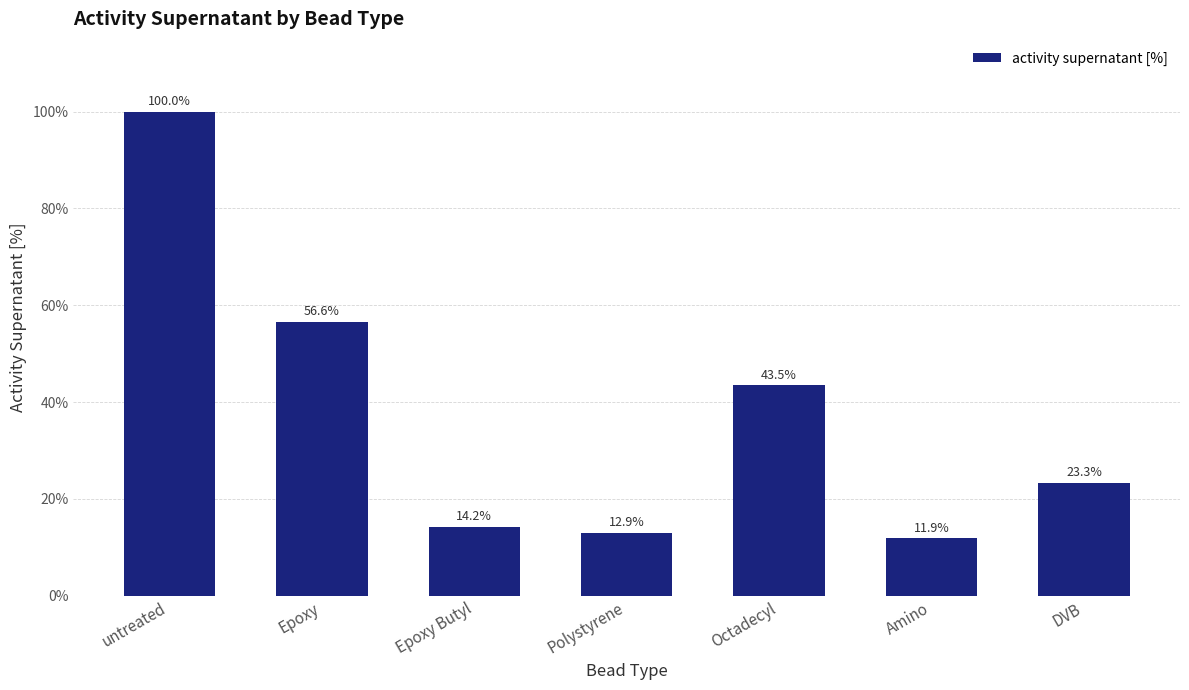

What is the sum of all values?

262.4